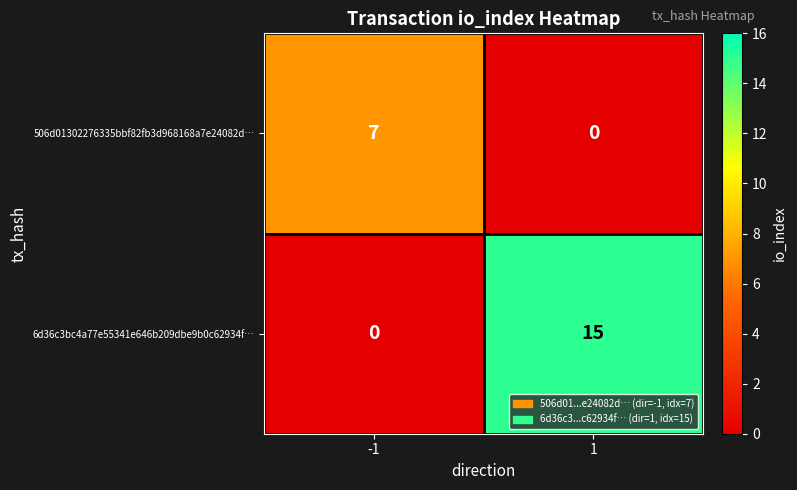

Rank the series by their average value, from lowest to highest.

506d01302276335bbf82fb3d968168a7e24082d…, 6d36c3bc4a77e55341e646b209dbe9b0c62934f…